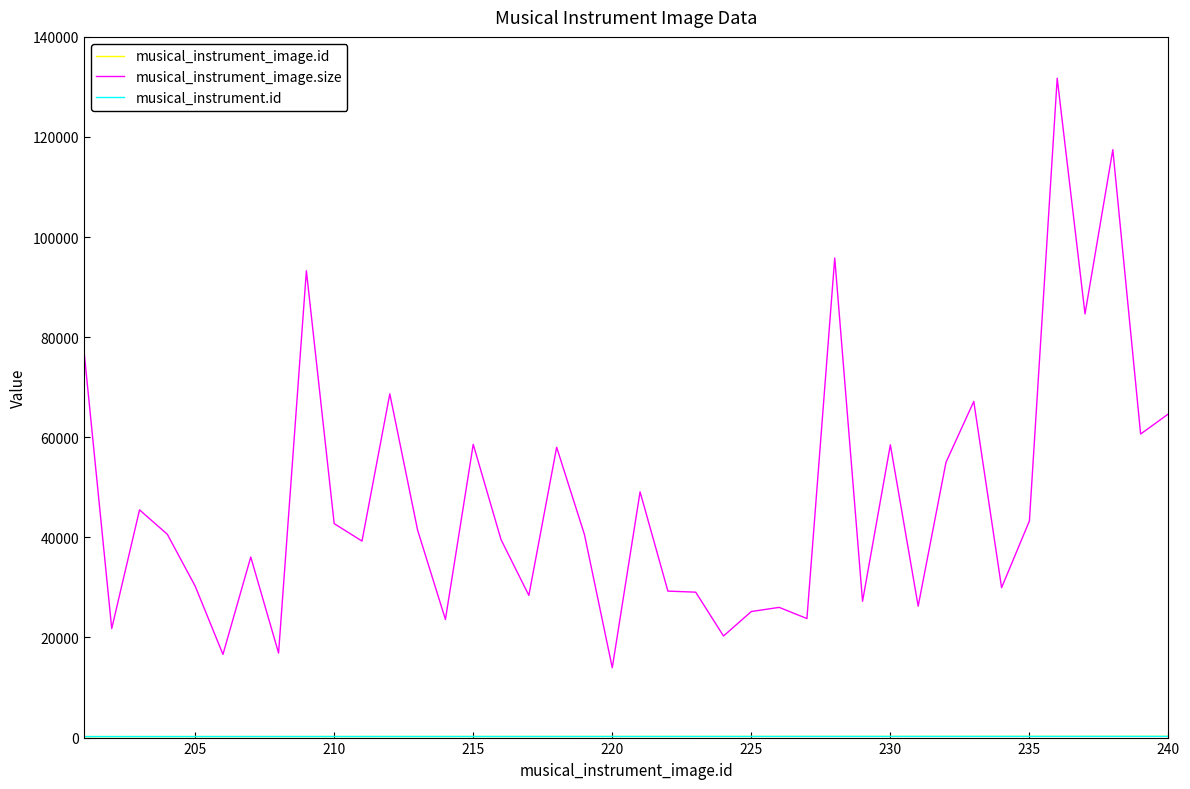

Which series has the largest total across all categories?

musical_instrument_image.size